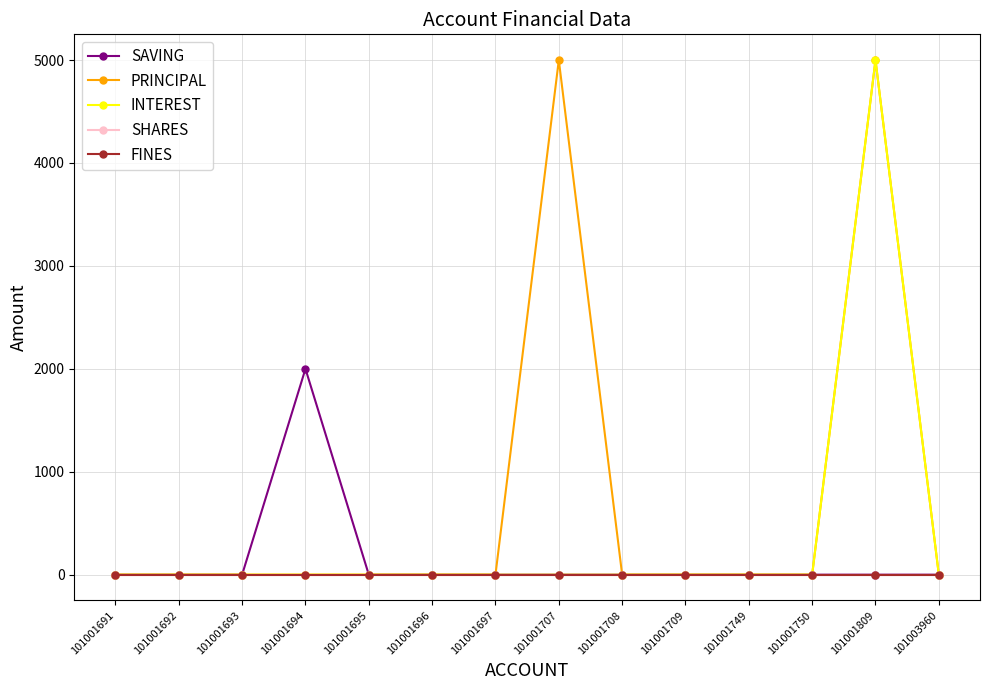

Which category has the lowest value across all series?

101001691